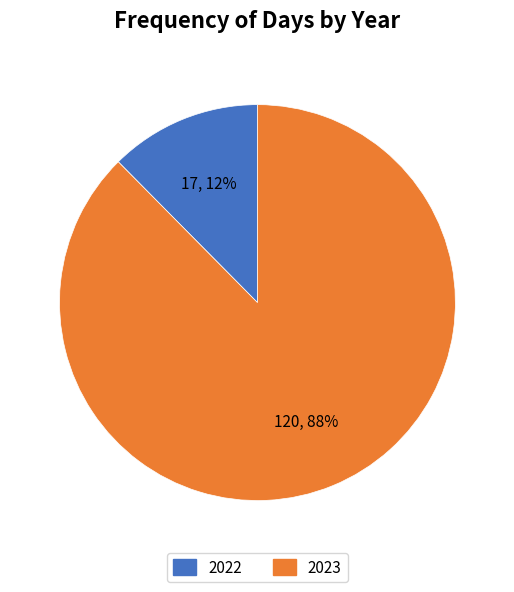

What is the largest slice in the pie chart?

2023